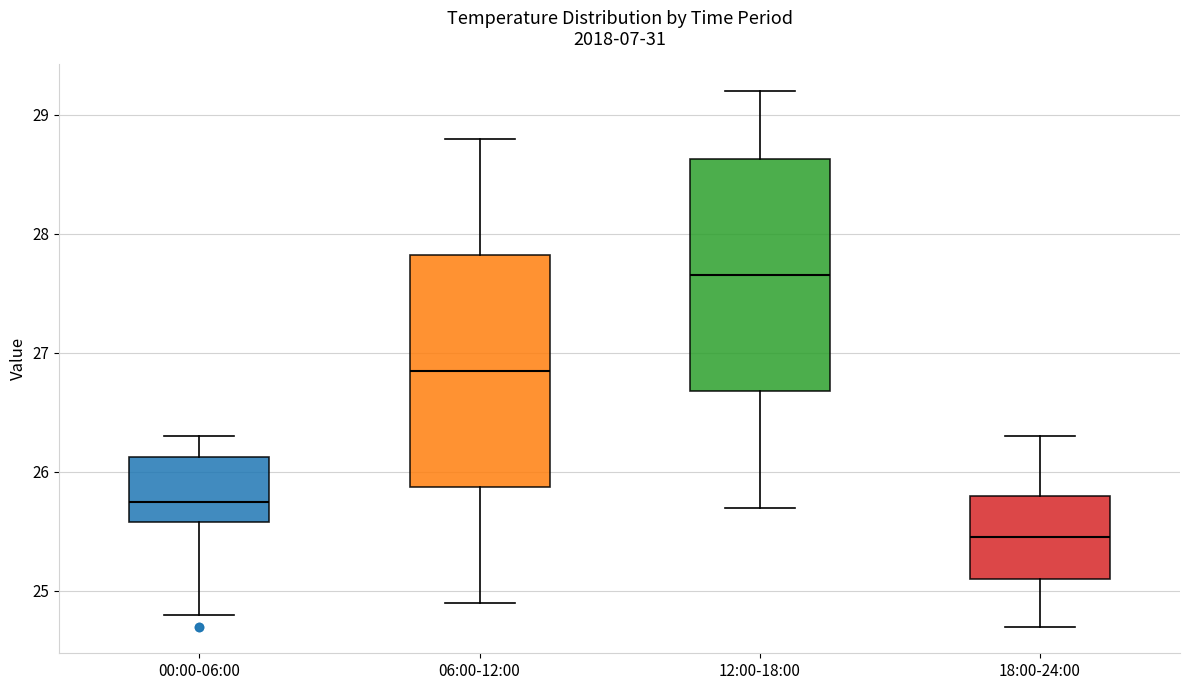

Which box has the lowest median line?

18:00-24:00